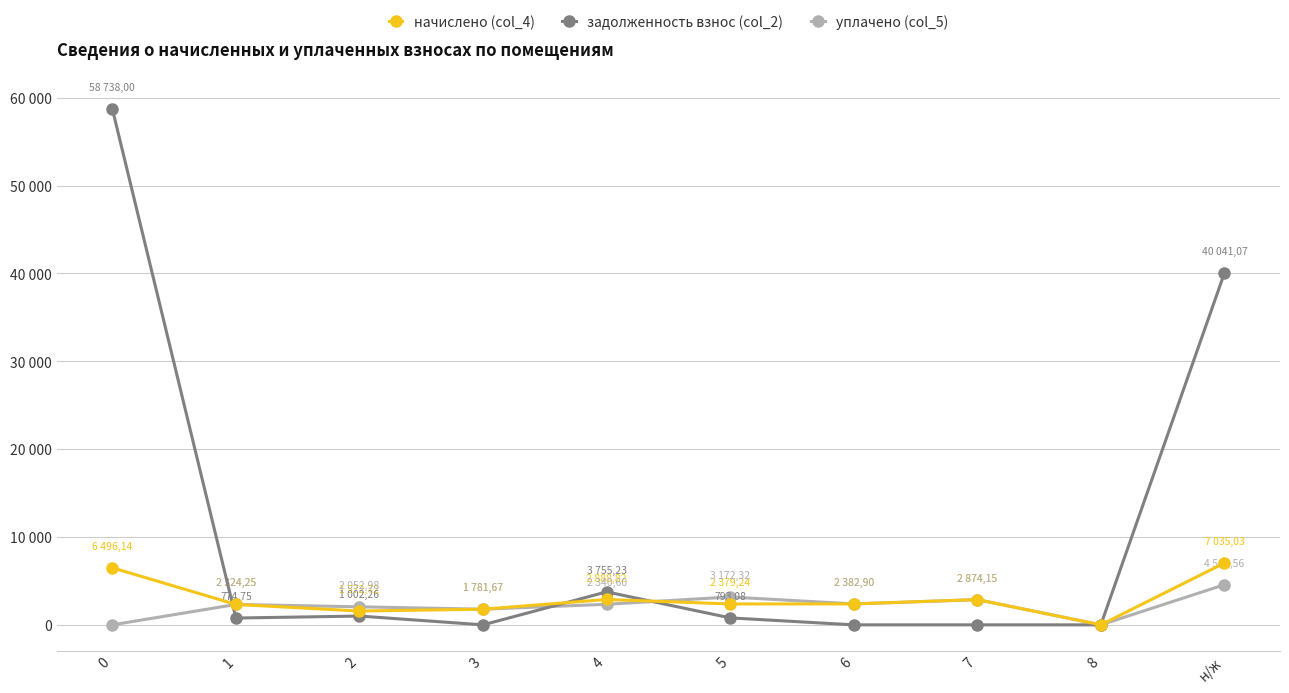

True or false: уплачено (col_5) and задолженность взнос (col_2) intersect in this chart.

True